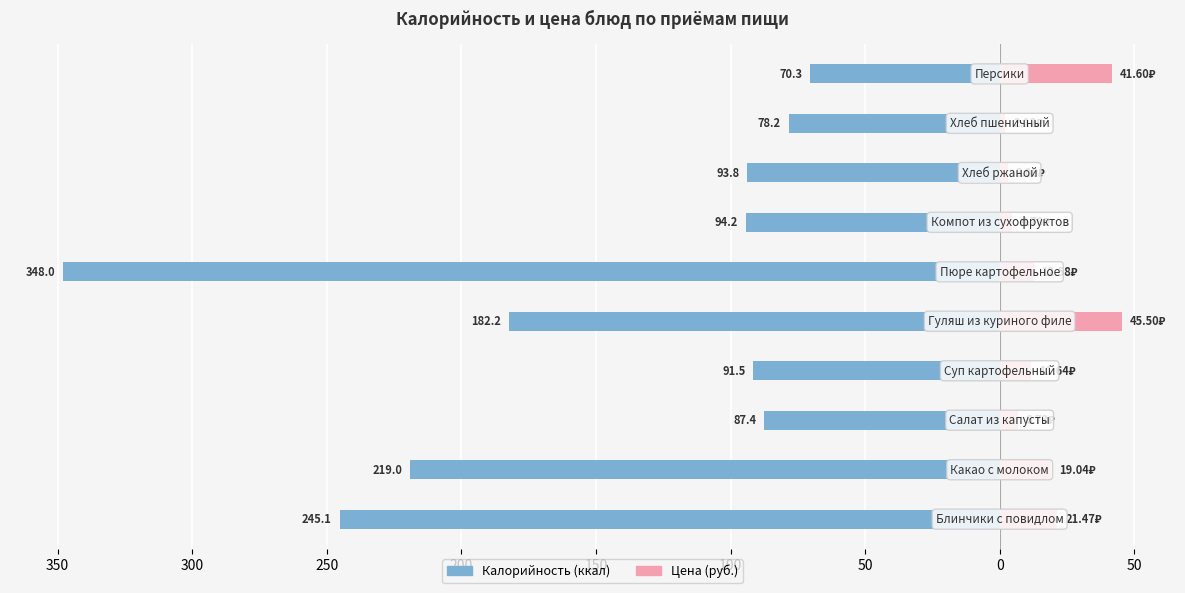

How many data points in Калорийность are less than -93?

6